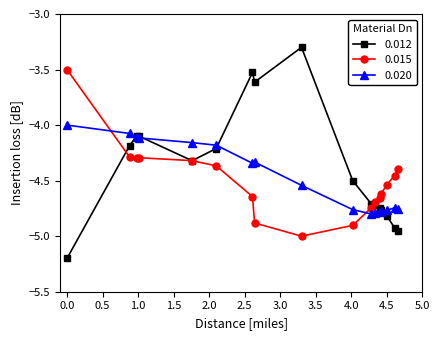

True or false: 0.012 has more than 1 interior local peaks.

True